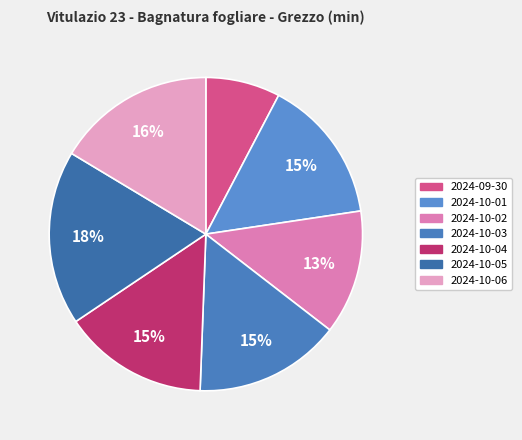

The 2024-10-02 slice represents 13% of the pie. True or false?

True